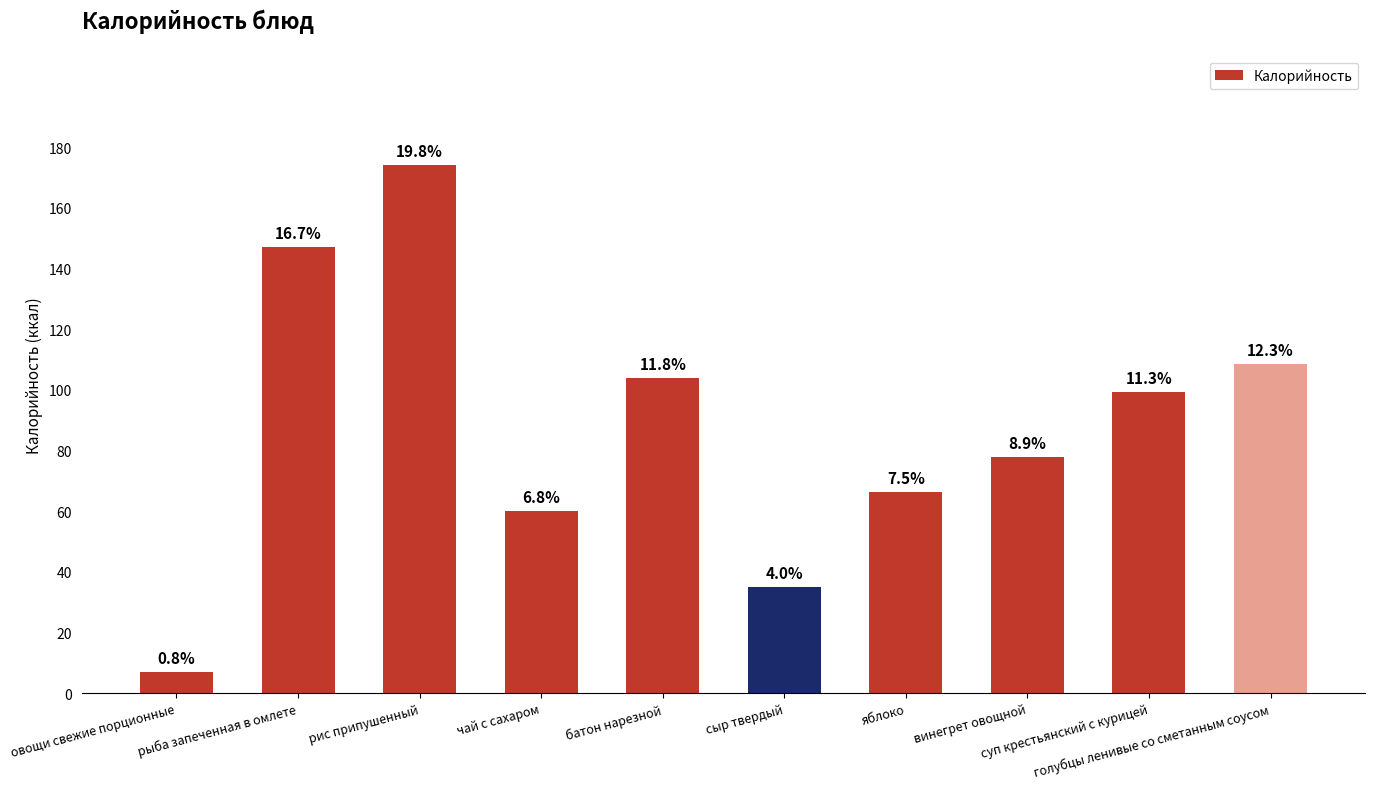

The chart shows a value of 74.0 at рис припушенный. True or false?

False